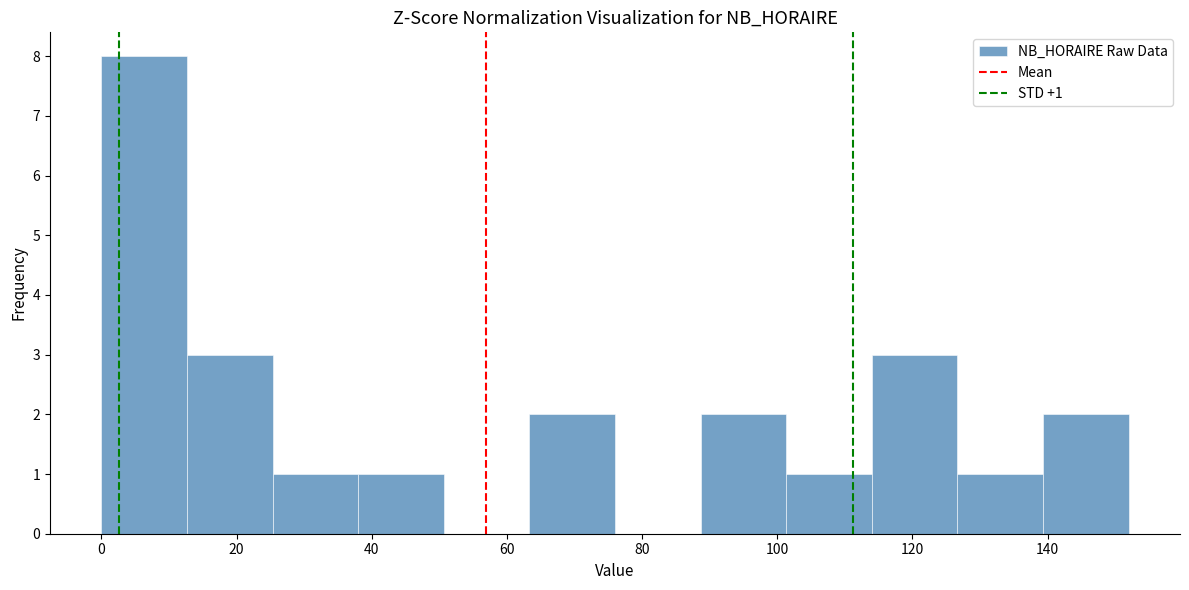

Over which range of the x-axis is the bar tallest?

0 to 12